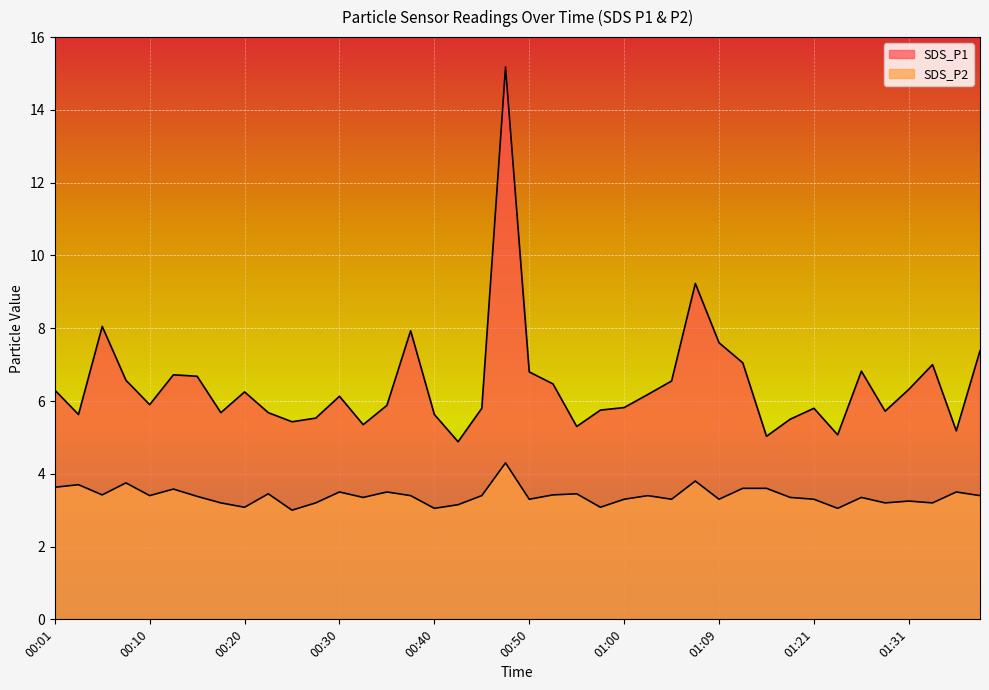

What is the difference between the highest and lowest values at 01:09?

4.3